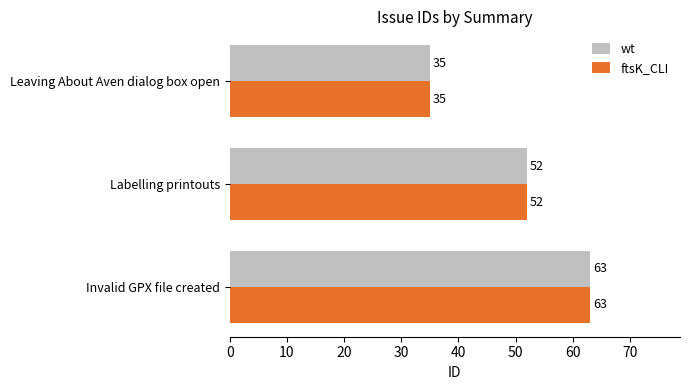

What is the average value of the wt series?

50